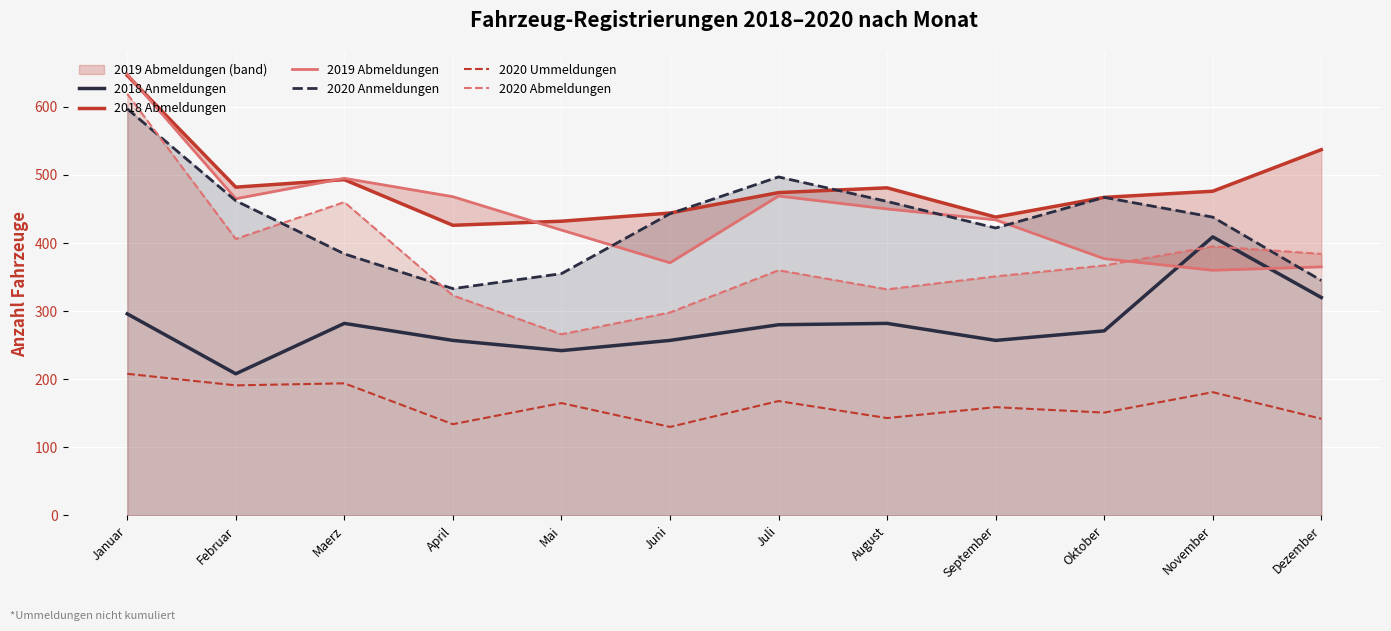

What is the total value across all series at August?

2149